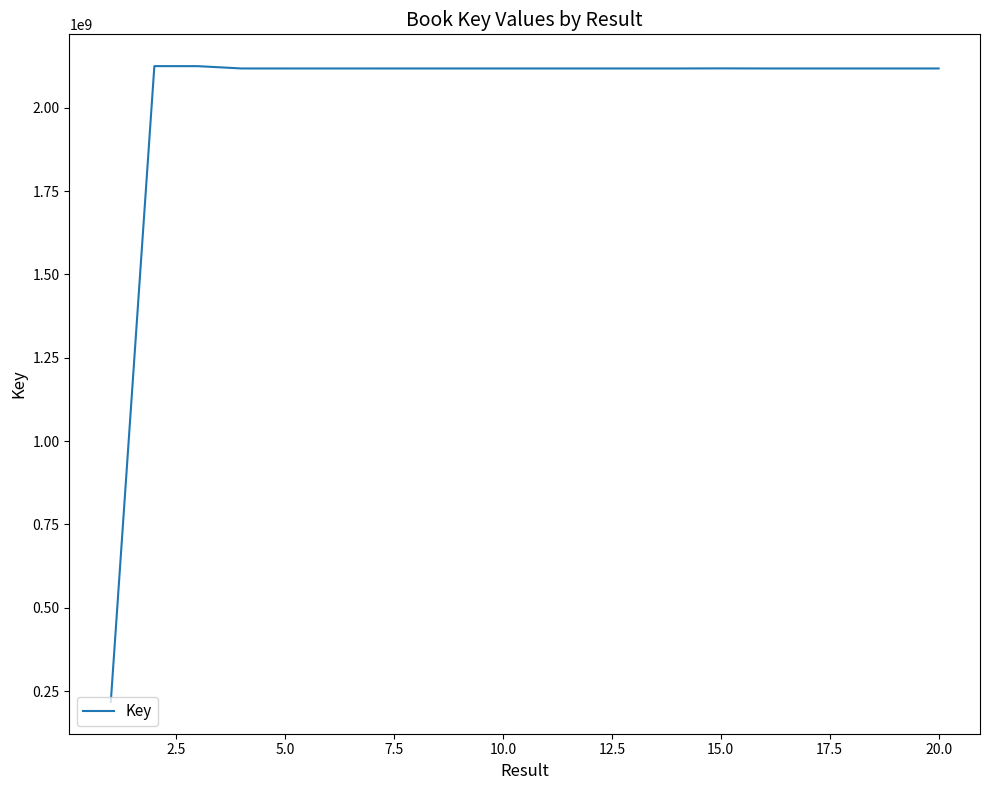

How many lines are shown in the chart?

1